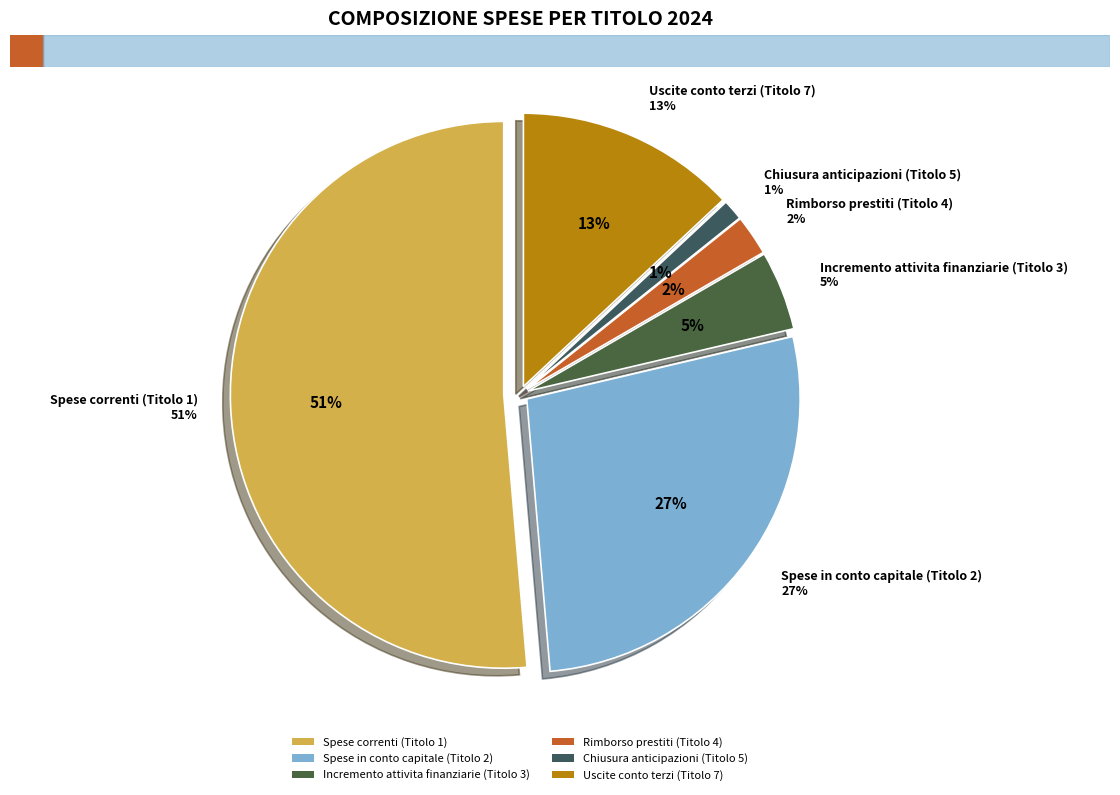

What is the ratio of the value at Spese in conto capitale (Titolo 2) to the value at Spese correnti (Titolo 1)?

0.5